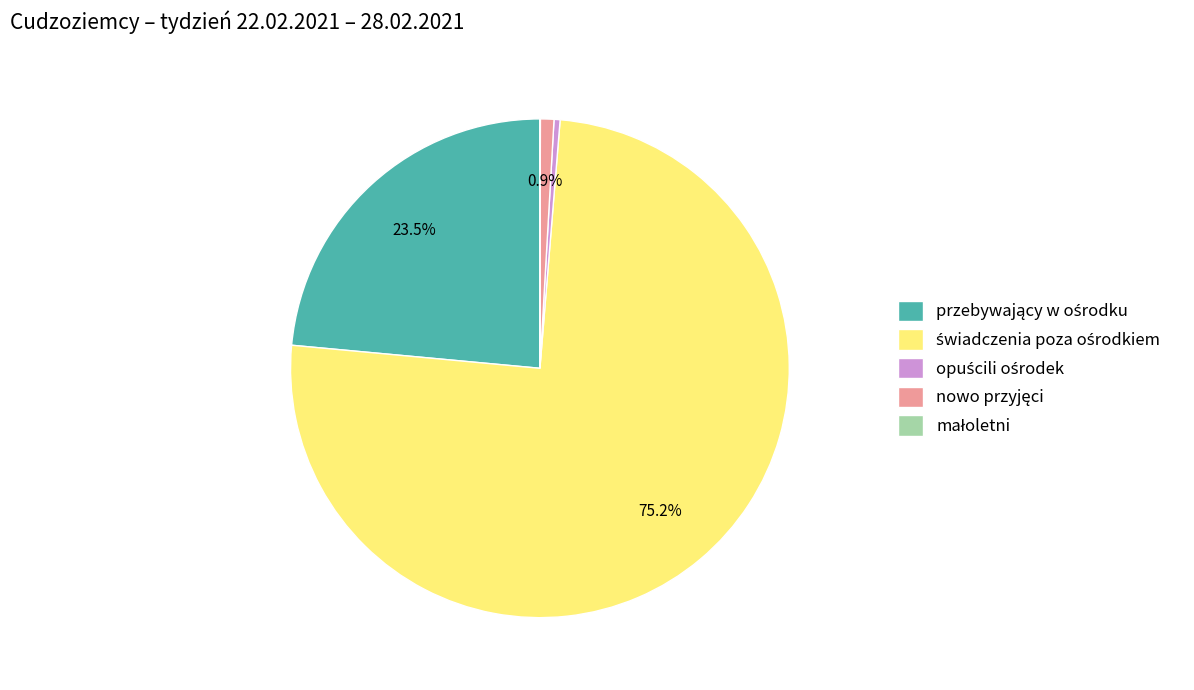

Does any single category account for the majority?

Yes